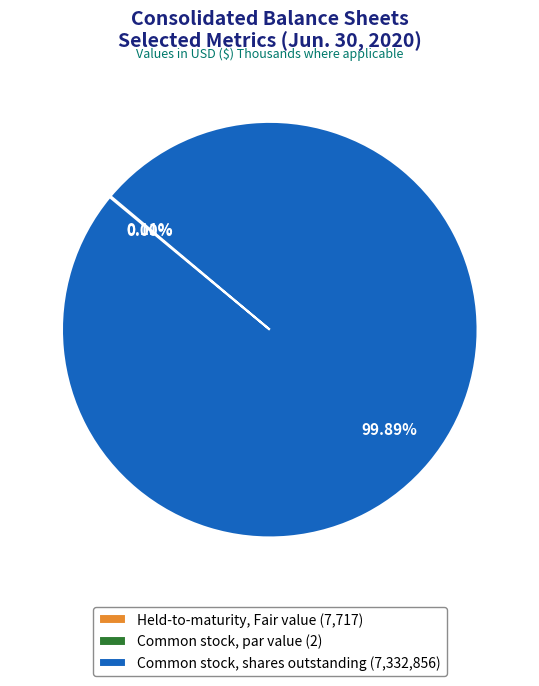

Is there a majority slice in this chart?

Yes